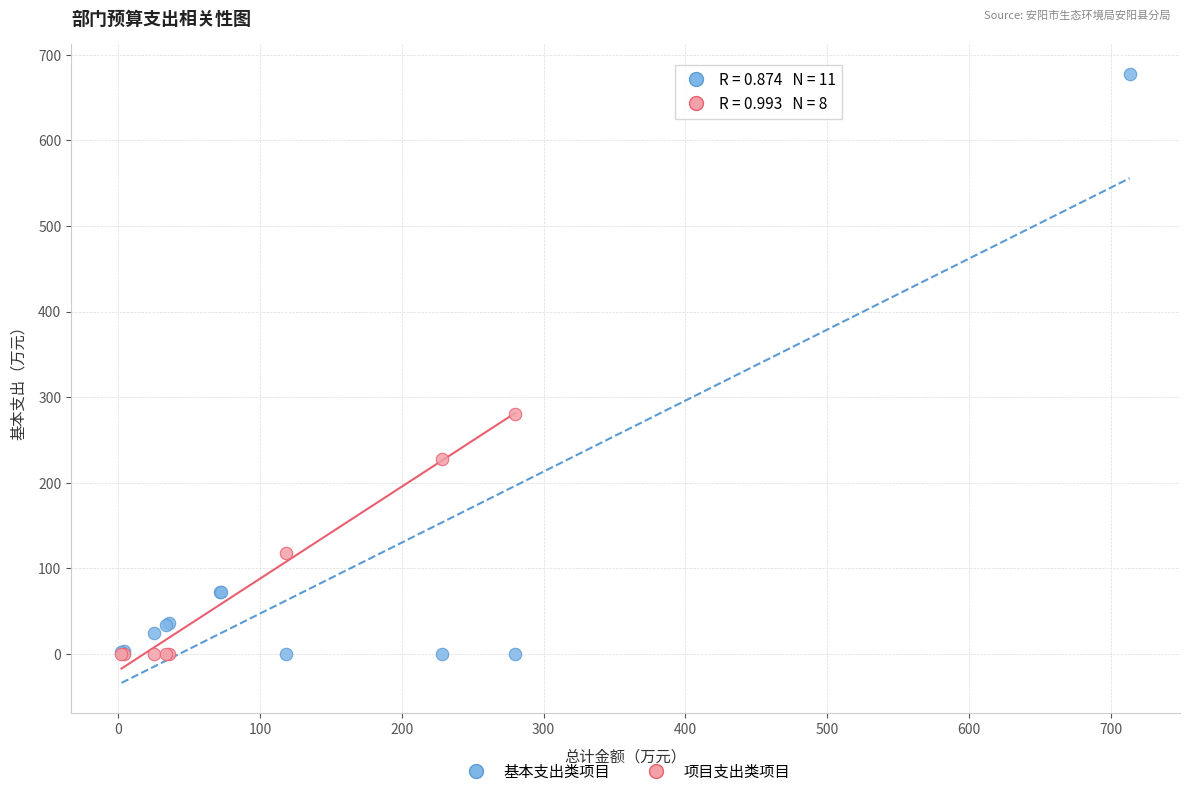

Which series has the widest spread of Y values?

基本支出类项目